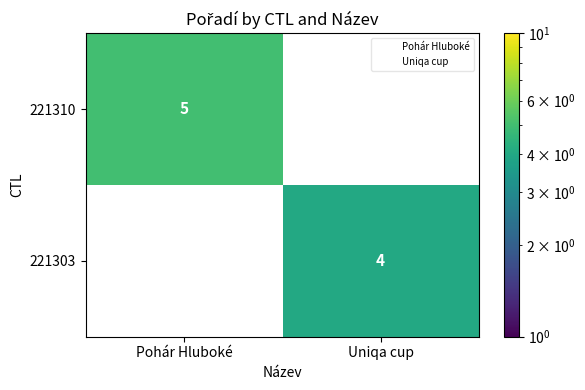

How many values in 221303 are above zero?

1